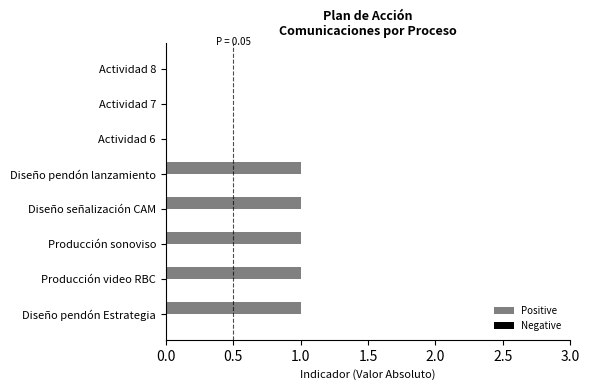

Between Producción sonoviso and Actividad 8, which is larger?

Producción sonoviso